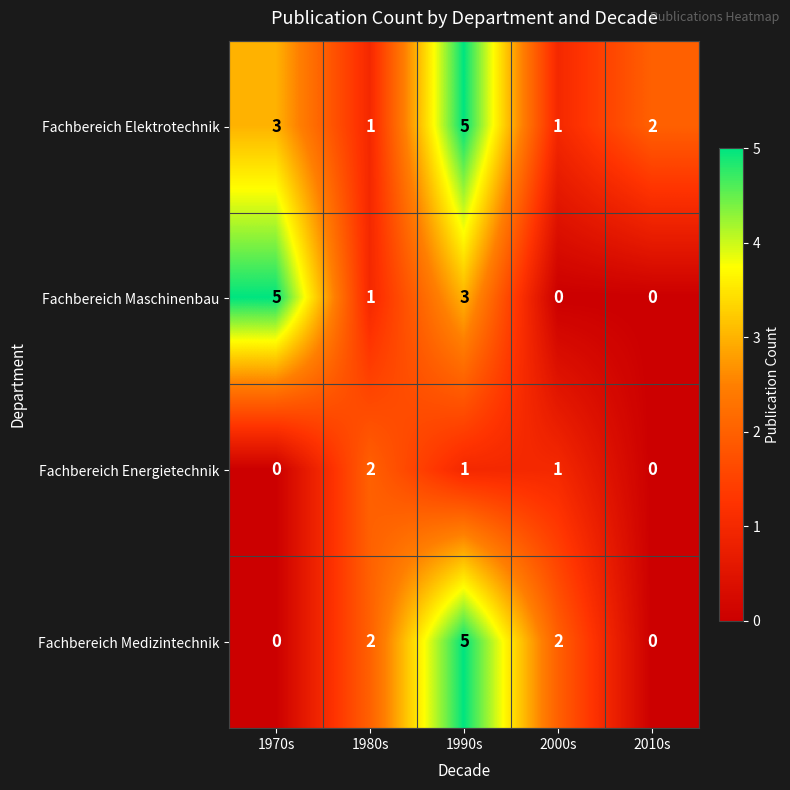

What is the total value across all series at 1970s?

8